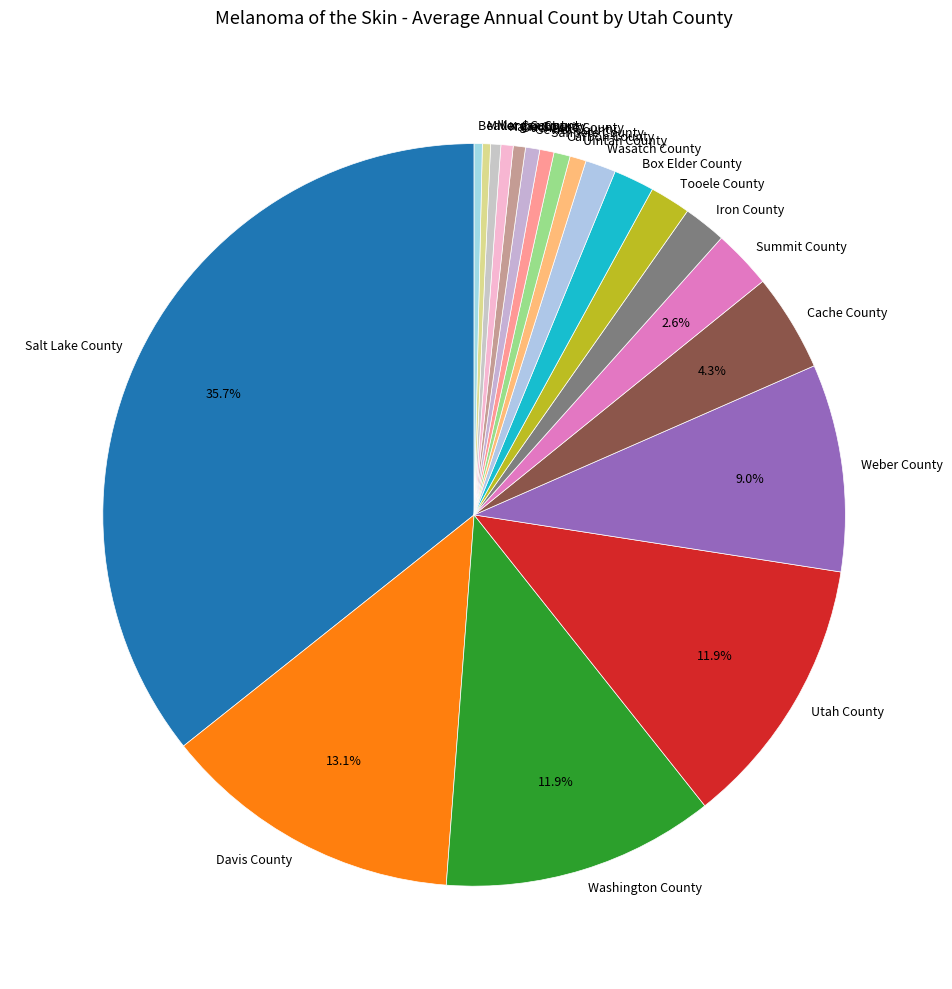

Do Sevier County and Cache County together represent more than half of the pie?

No